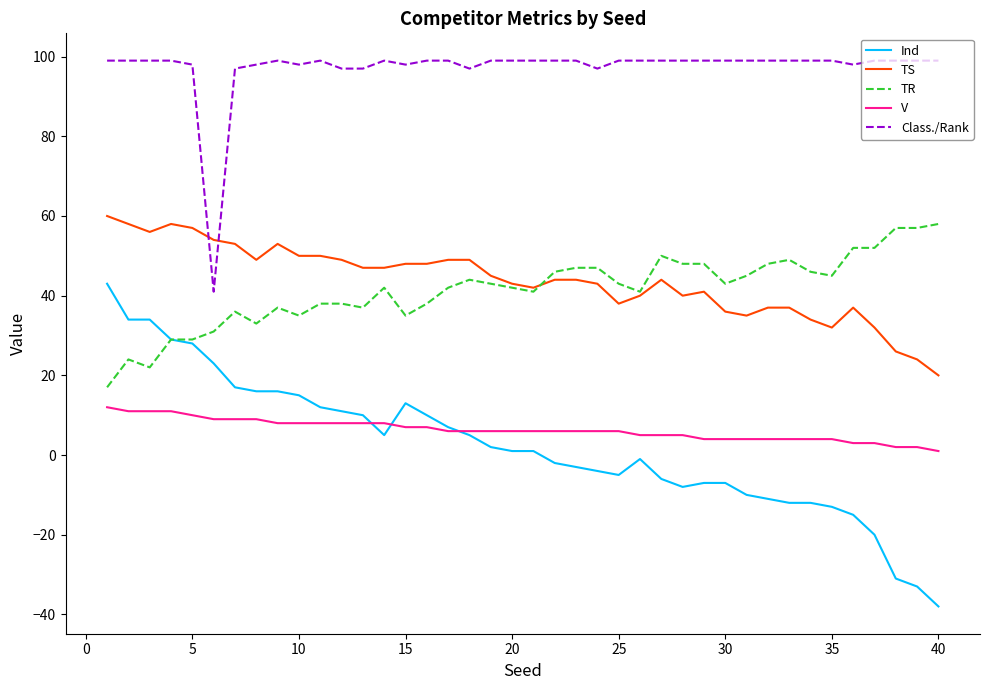

What is the maximum value for V?

12